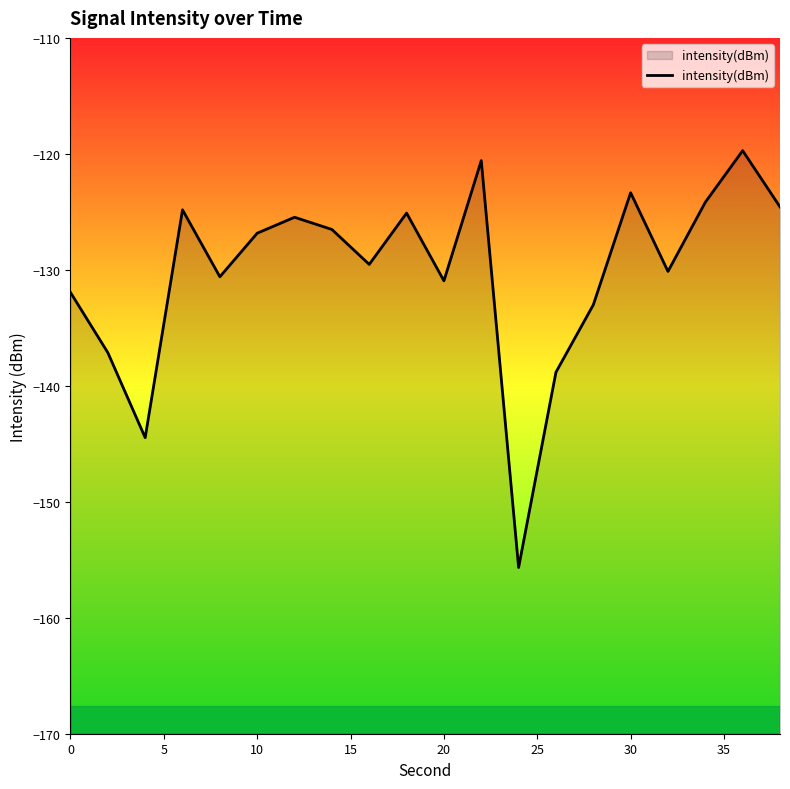

What is the average value?

-130.2